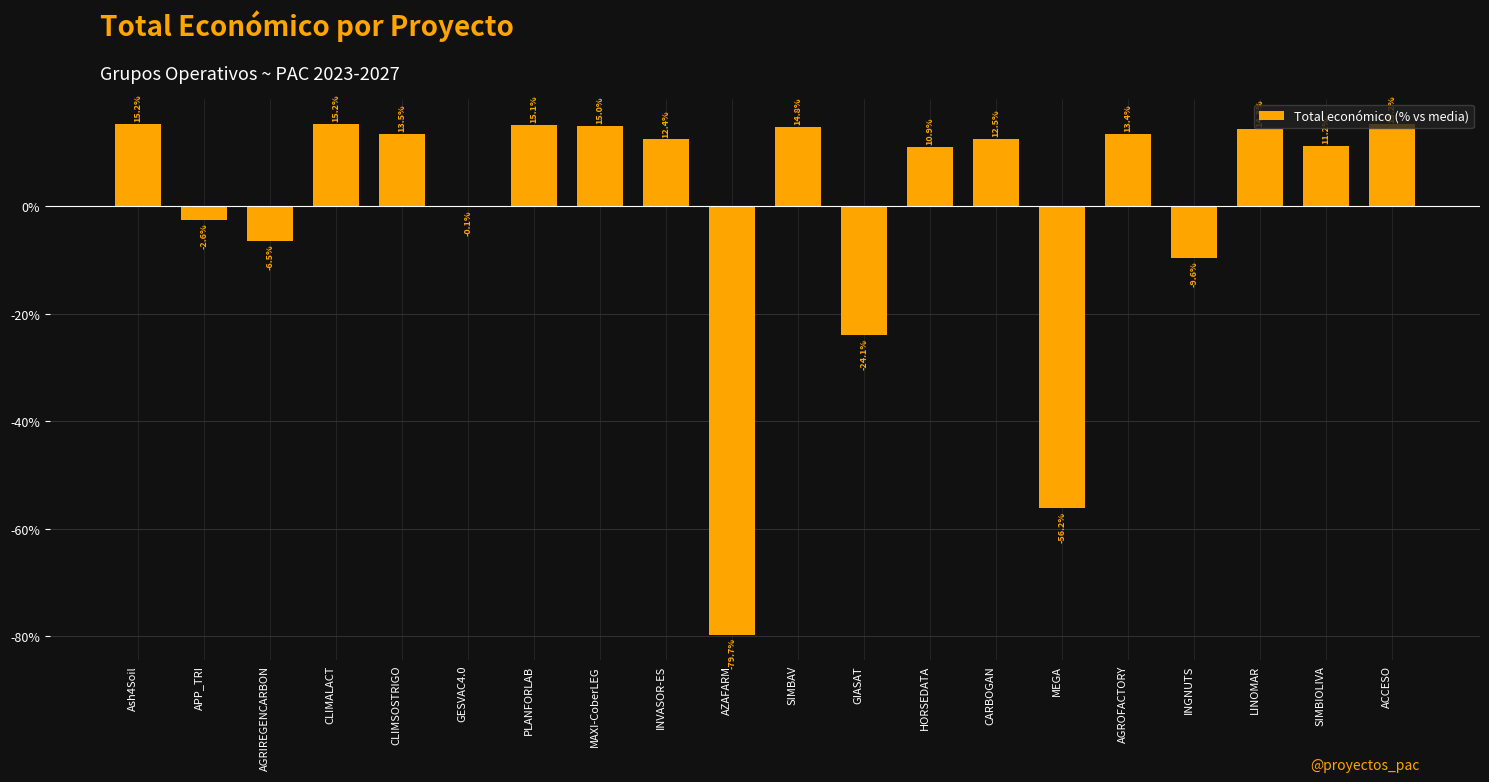

What is the change in value from GESVAC4.0 to AGROFACTORY?

+13.5